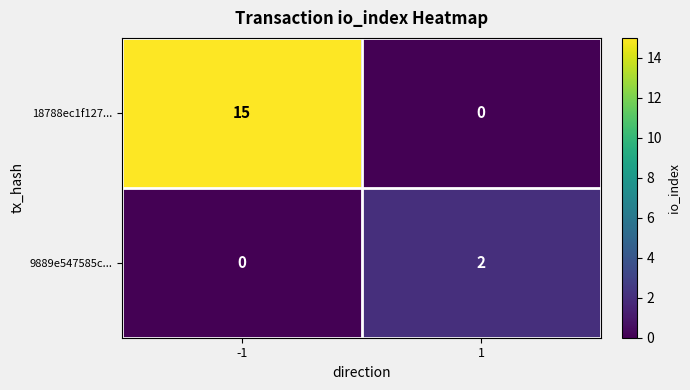

What is the maximum value shown in the chart?

15